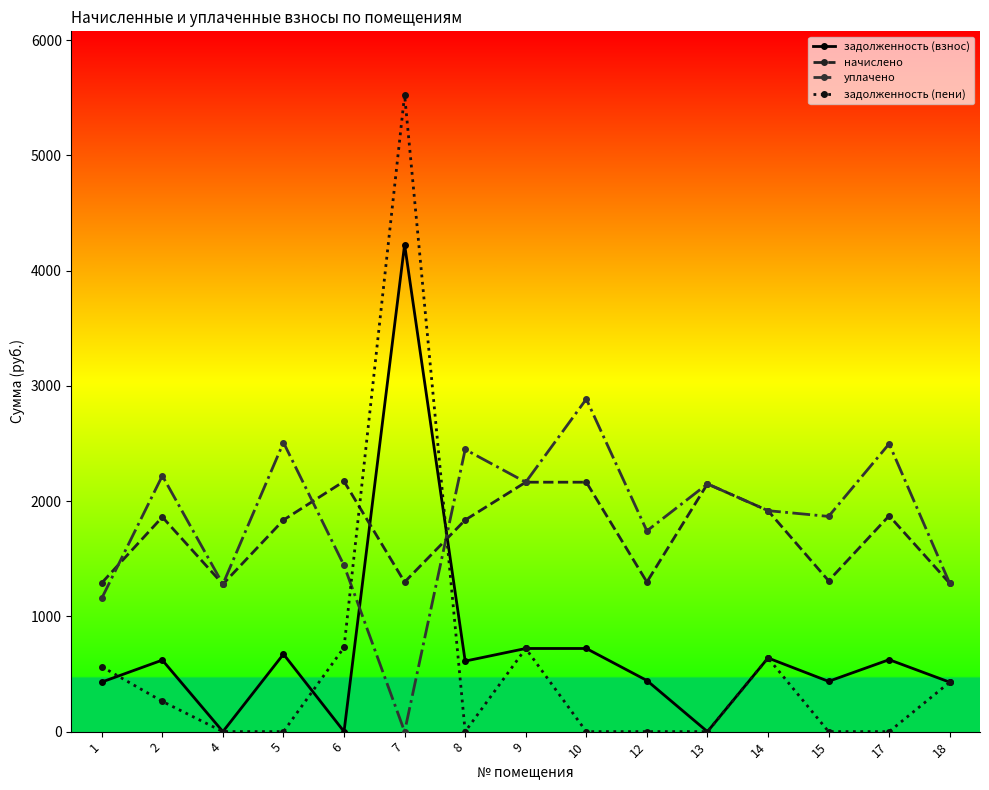

What is the difference between the maximum and minimum values in the уплачено series?

2885.7